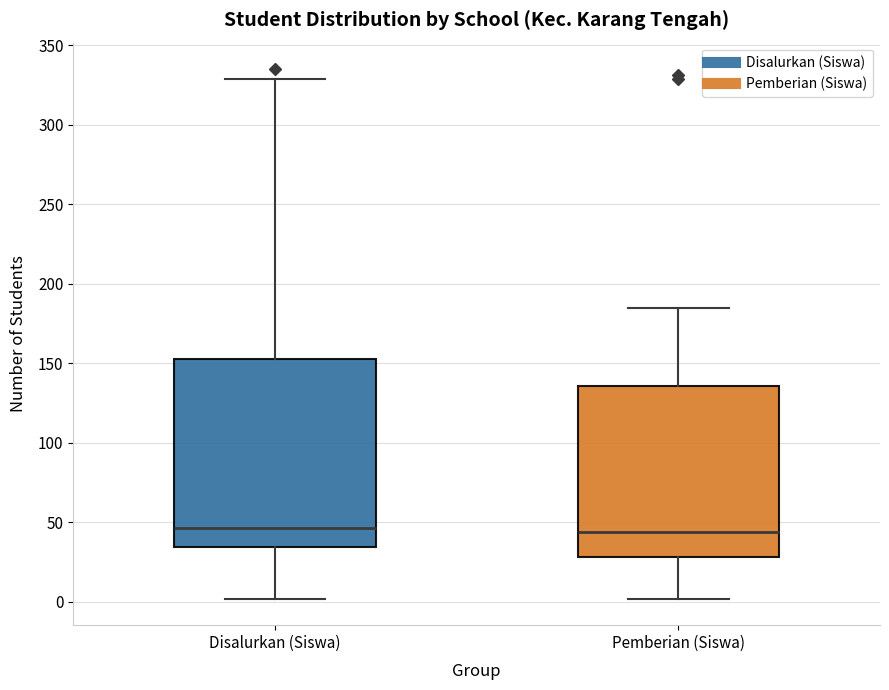

Reading left to right, transcribe this box plot: for each box, give where its median line is, the range the box spans, and where its two whiskers end, as read against the y-axis. The values are not printed on the chart, so give them approximately, as read against the axis.

Disalurkan (Siswa): median 45, box 35 to 155, whiskers 0 to 330
Pemberian (Siswa): median 45, box 30 to 135, whiskers 0 to 185